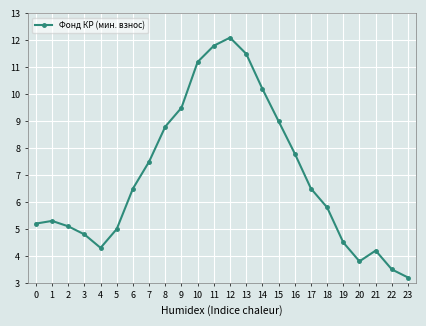

How many interior local peaks (higher than both neighbors) does the data have?

3